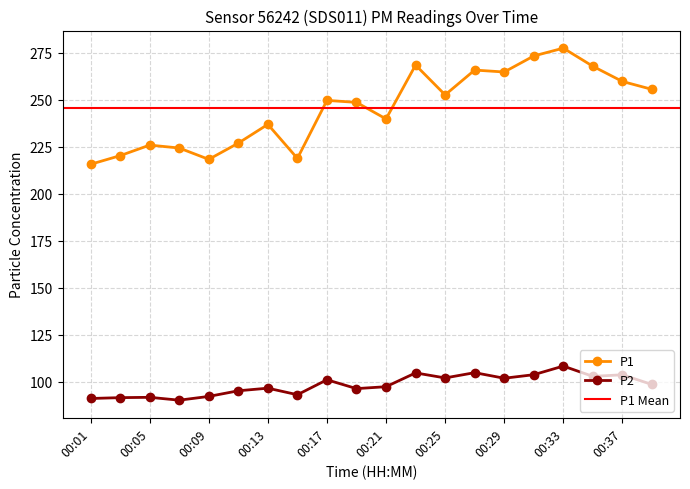

True or false: P2 and P1 intersect in this chart.

False